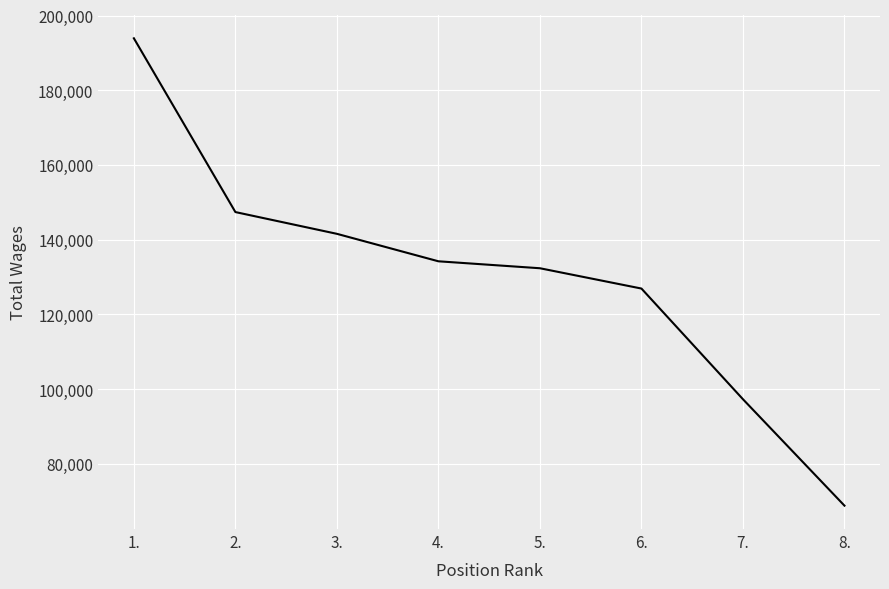

List the labels in order of value, largest first.

1., 2., 3., 4., 5., 6., 7., 8.